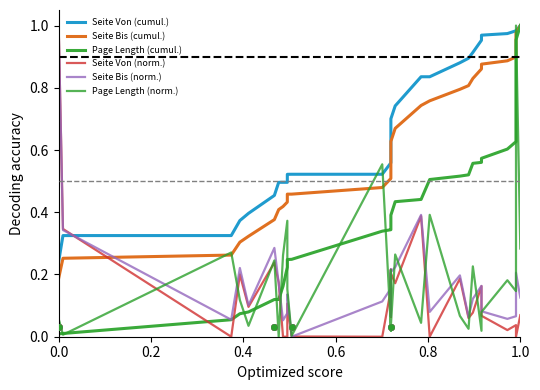

At how many categories does at least one series exceed 0?

30